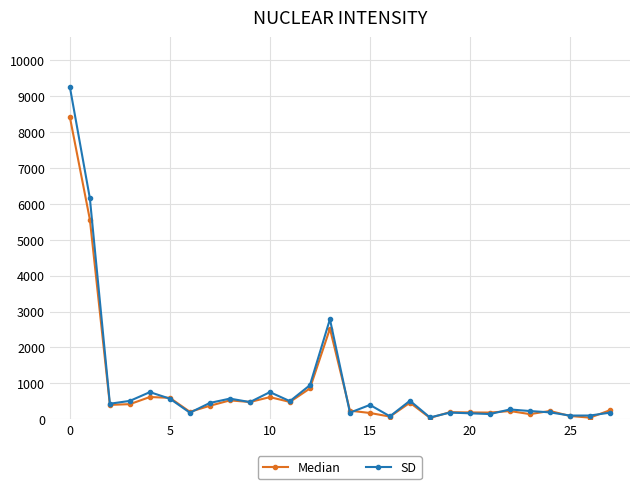

Does the chart have visible grid lines?

Yes